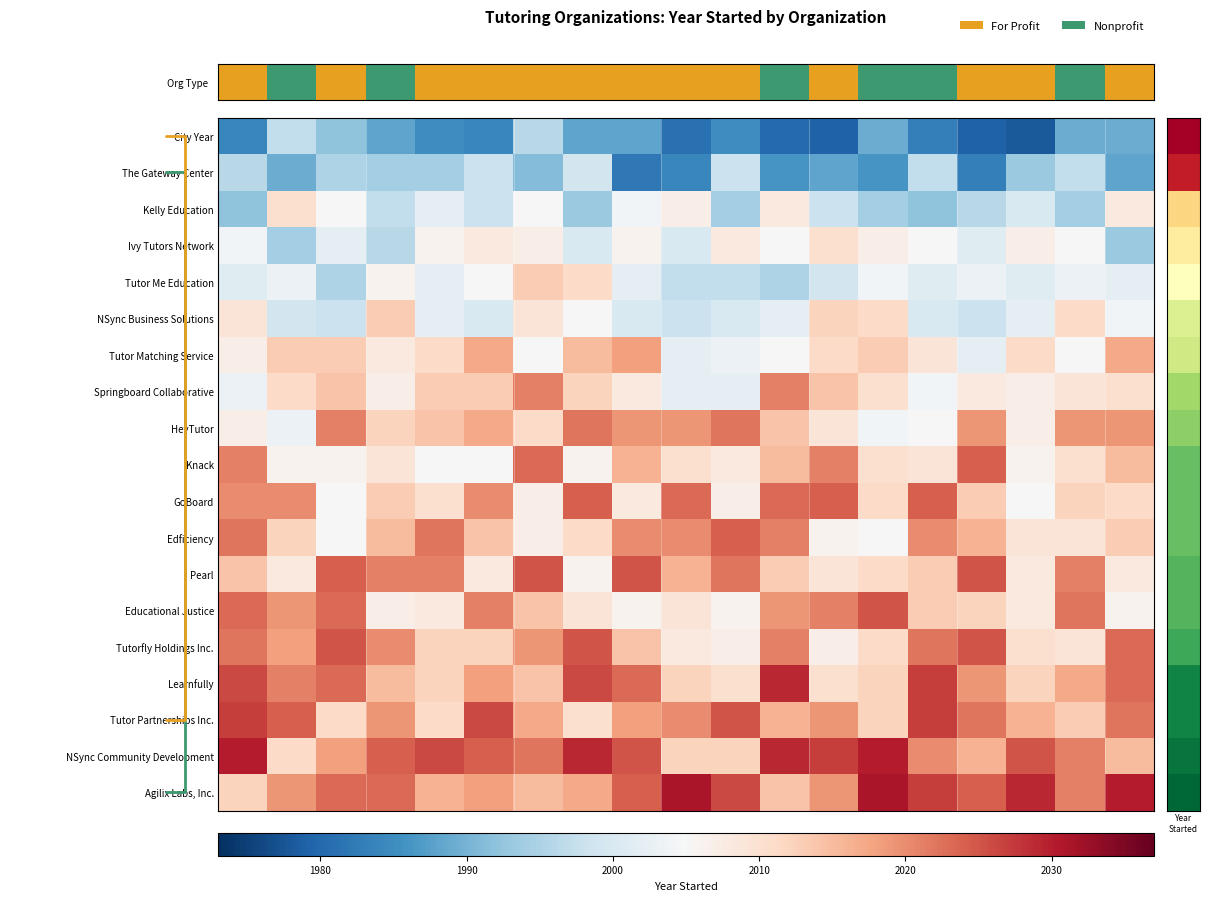

How many categories are shown in the chart?

19